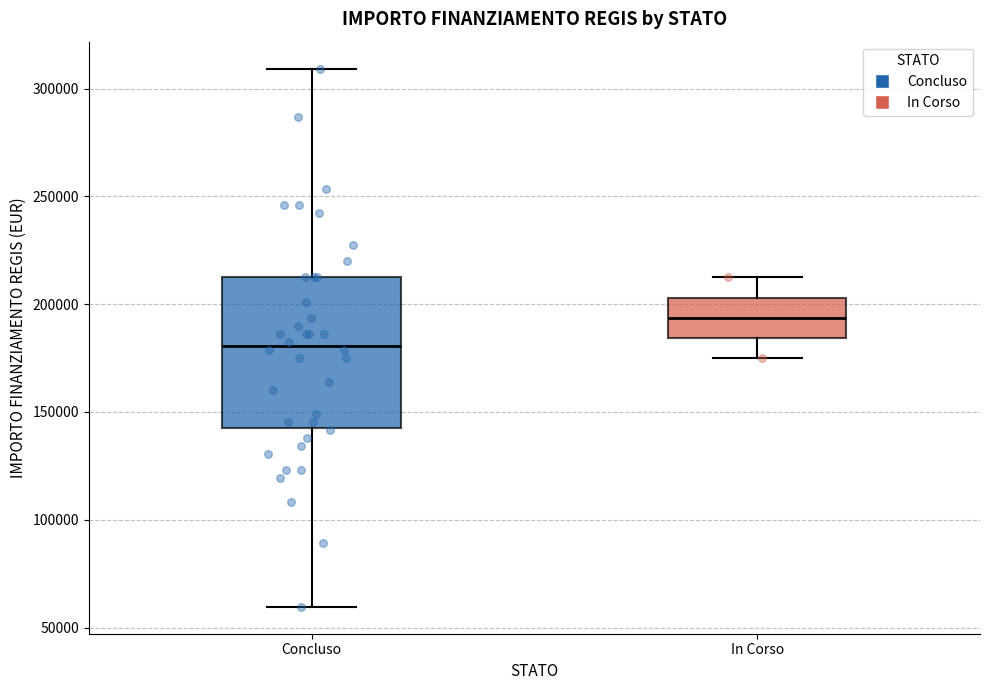

Which box has the highest median line?

In Corso